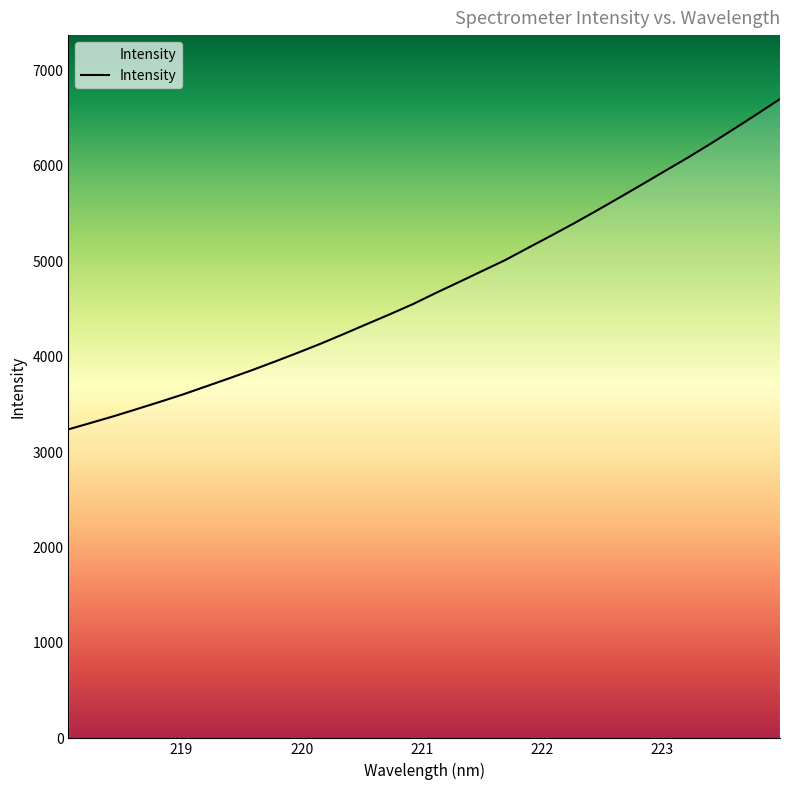

What is the greatest value displayed?

6700.9